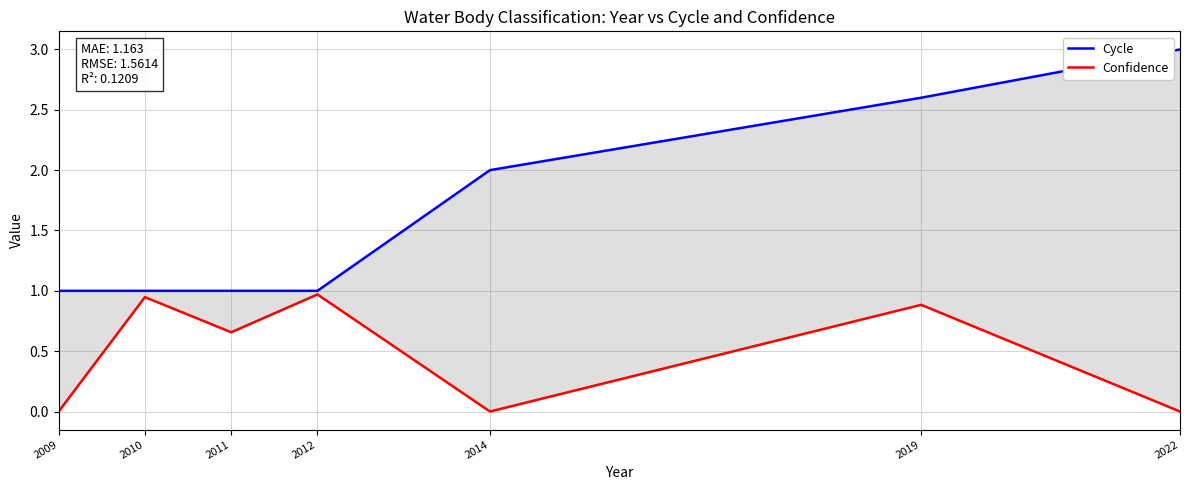

What are all the series names shown in the legend?

Cycle, Confidence